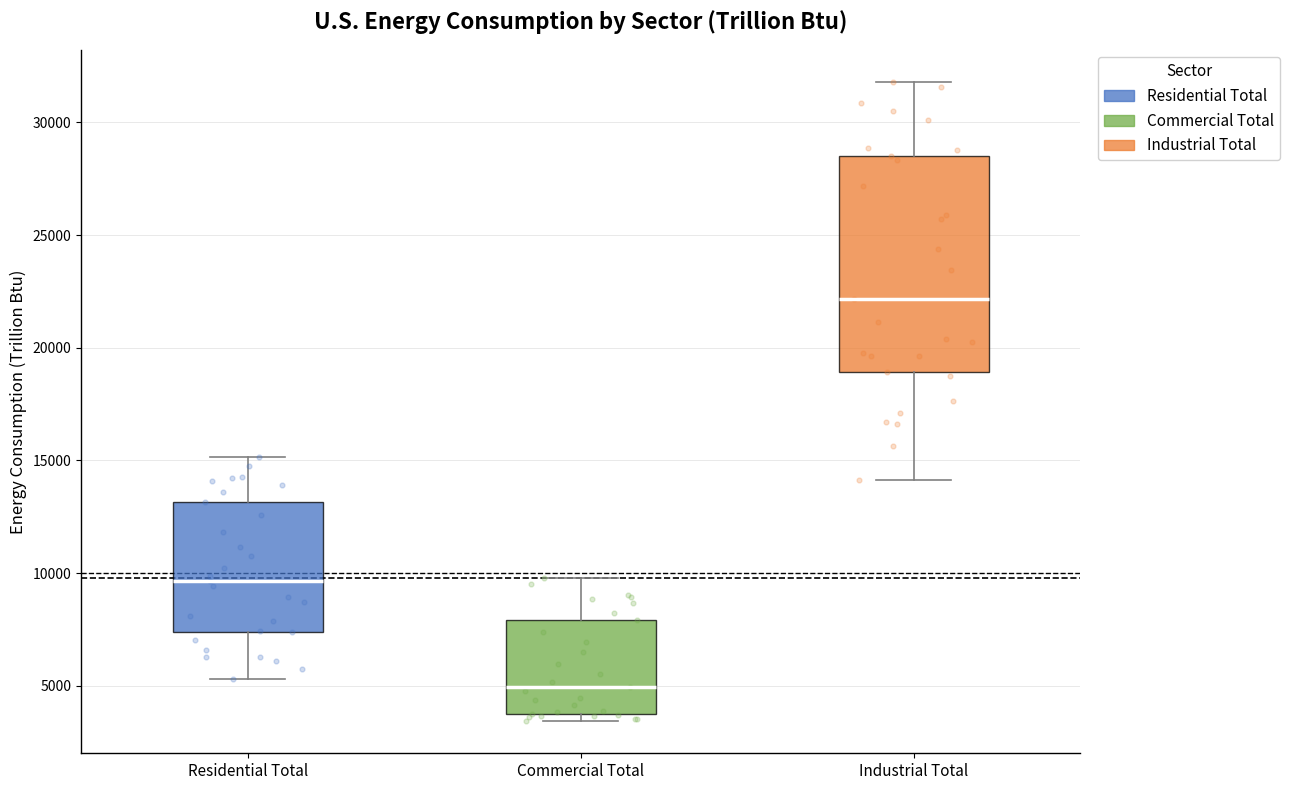

Reading left to right, read every box against the y-axis: the position of its median line, the range the box covers, and the ends of its whiskers. The values are not printed on the chart, so give them approximately, as read against the axis.

Residential Total: median 9500, box 7500 to 13000, whiskers 5500 to 15000
Commercial Total: median 5000, box 3500 to 8000, whiskers 3500 (just below the box's lower edge) to 10000
Industrial Total: median 22000, box 19000 to 28500, whiskers 14000 to 32000